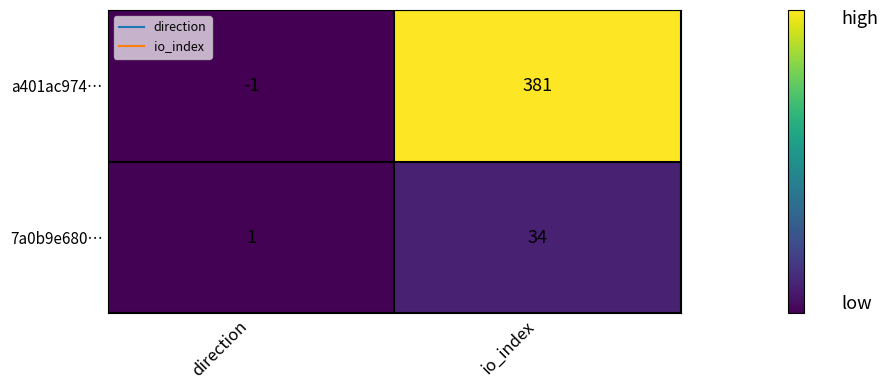

Reading left to right, transcribe all the data shown in this chart.

a401ac974…: -1	381
7a0b9e680…: 1	34